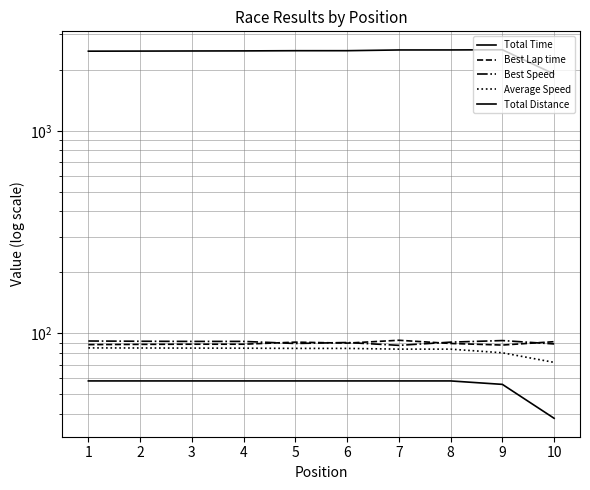

What is the sum of the Best Lap time values at 4 and 2?

176.5